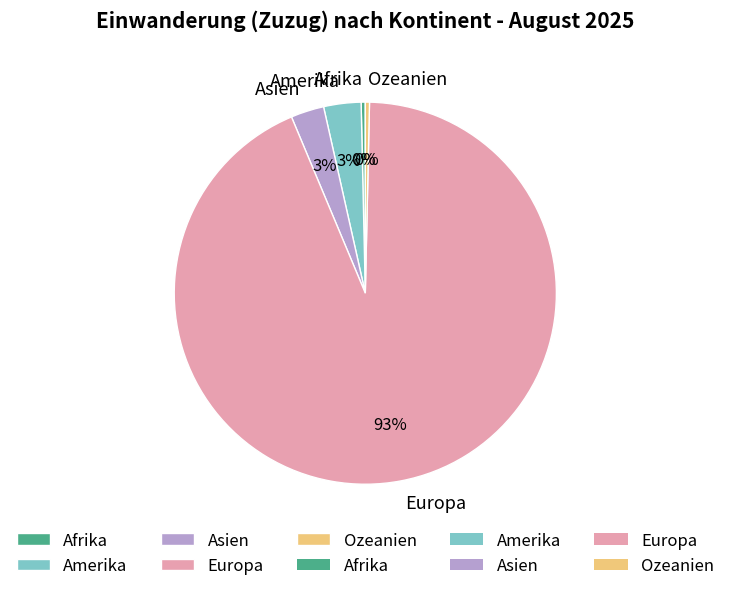

Do Europa and Amerika together represent more than half of the pie?

Yes